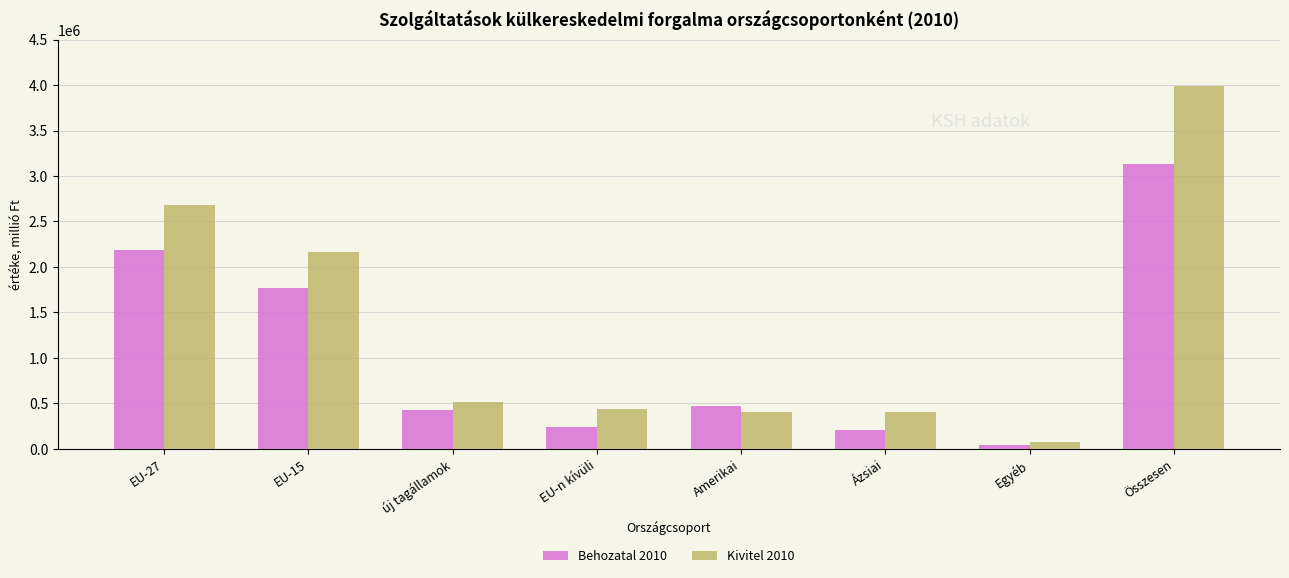

What is the minimum value for Behozatal 2010?

40924.9